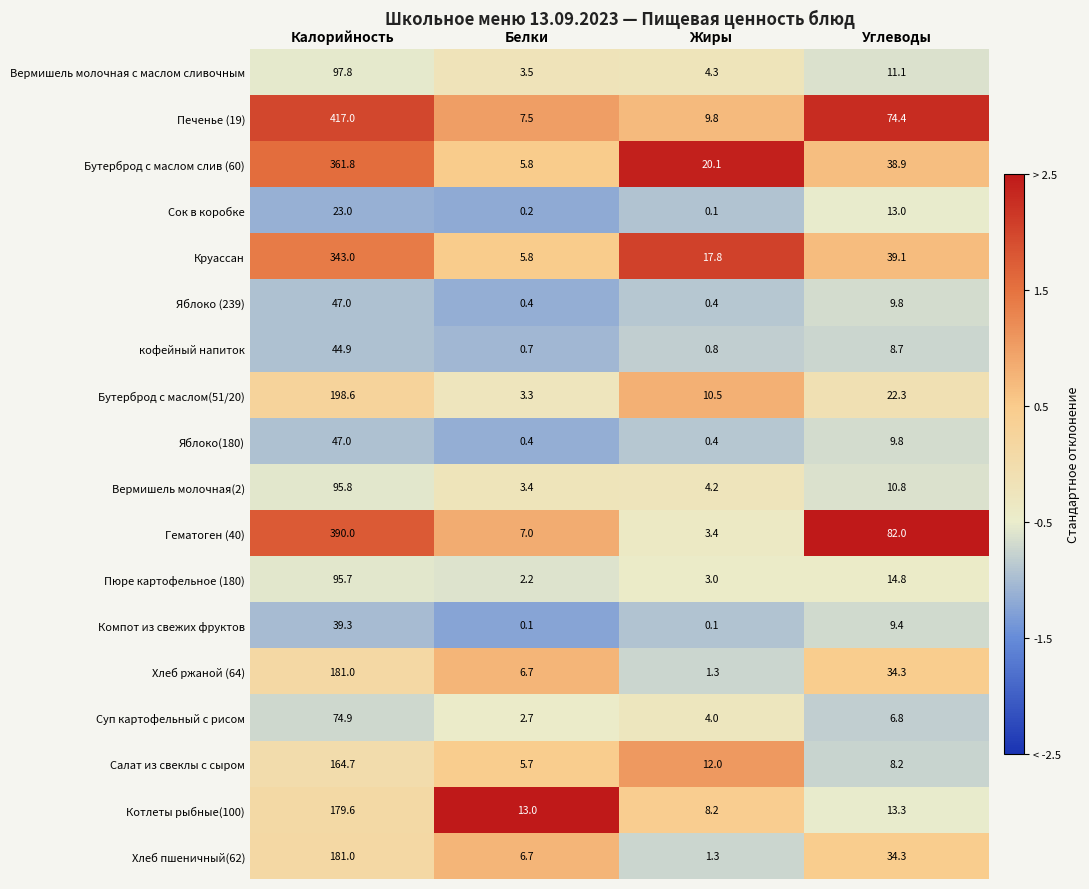

At which label is Яблоко(180) closest to 23?

Углеводы